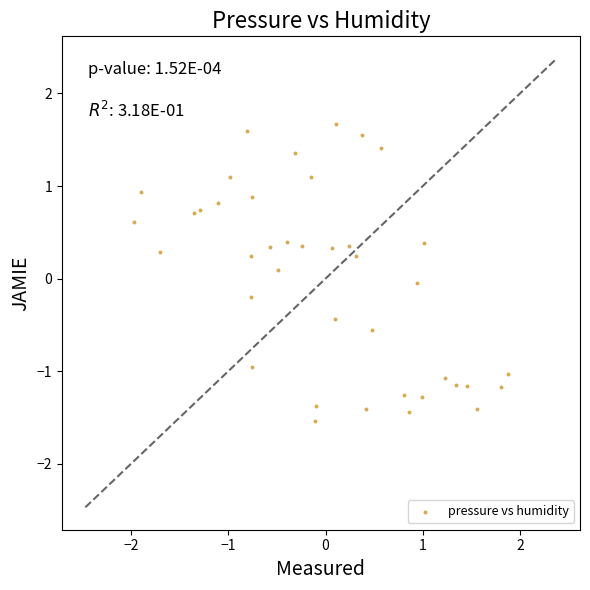

What is the range of X values (max minus min)?

3.8